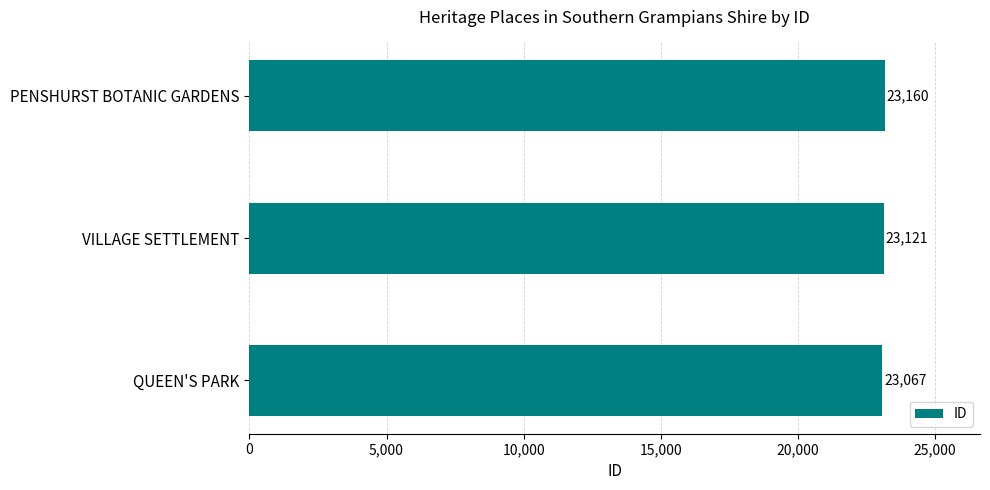

Rank the categories by value from highest to lowest.

PENSHURST BOTANIC GARDENS, VILLAGE SETTLEMENT, QUEEN'S PARK